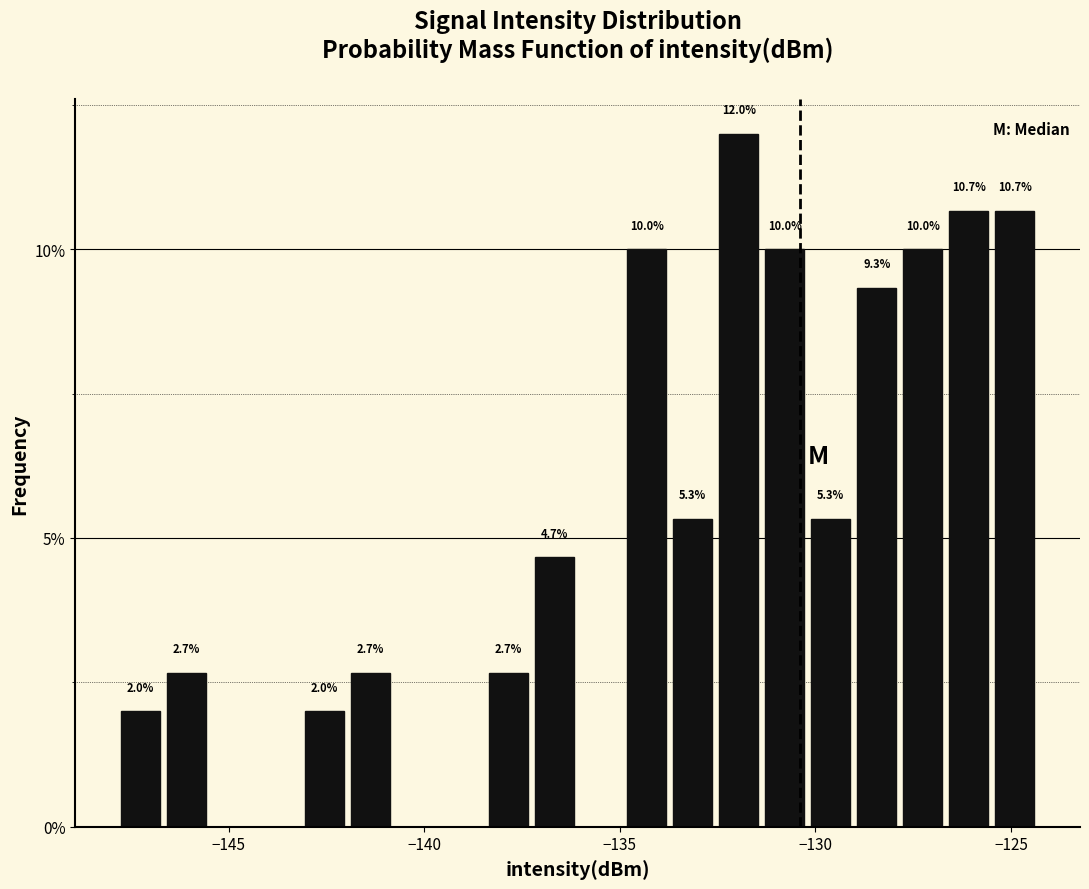

Read against the x-axis, roughly where is the centre of the tallest bar?

-132.0